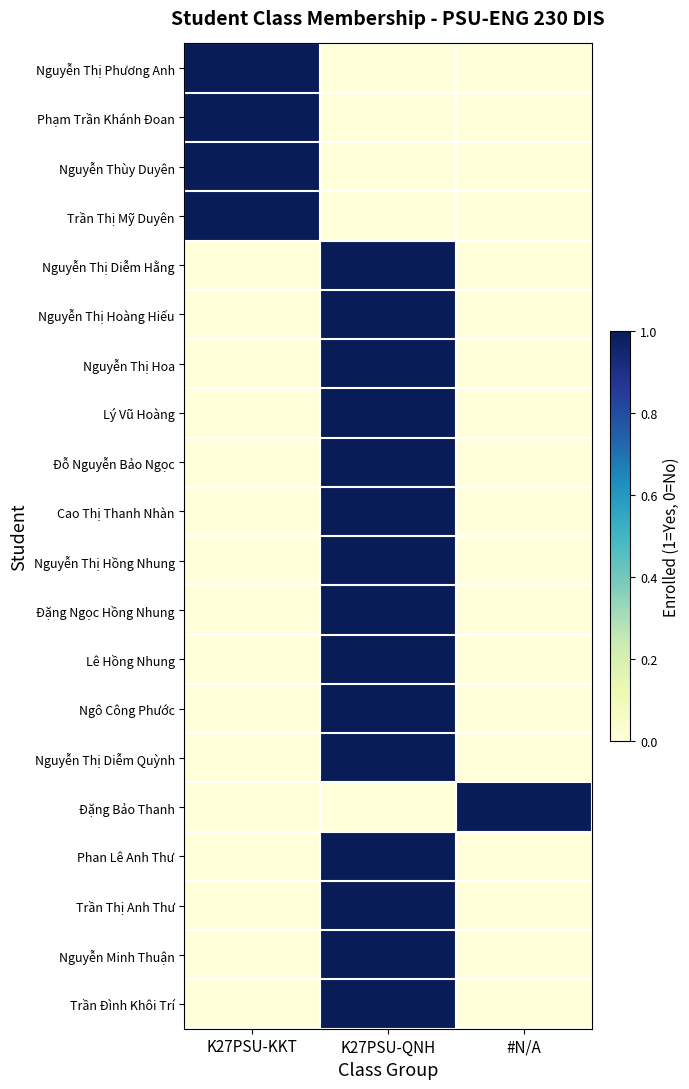

Reading right to left, extract all data points from this chart.

Nguyễn Thị Phương Anh: #N/A=0	K27PSU-QNH=0	K27PSU-KKT=1
Phạm Trần Khánh Đoan: #N/A=0	K27PSU-QNH=0	K27PSU-KKT=1
Nguyễn Thùy Duyên: #N/A=0	K27PSU-QNH=0	K27PSU-KKT=1
Trần Thị Mỹ Duyên: #N/A=0	K27PSU-QNH=0	K27PSU-KKT=1
Nguyễn Thị Diễm Hằng: #N/A=0	K27PSU-QNH=1	K27PSU-KKT=0
Nguyễn Thị Hoàng Hiếu: #N/A=0	K27PSU-QNH=1	K27PSU-KKT=0
Nguyễn Thị Hoa: #N/A=0	K27PSU-QNH=1	K27PSU-KKT=0
Lý Vũ Hoàng: #N/A=0	K27PSU-QNH=1	K27PSU-KKT=0
Đỗ Nguyễn Bảo Ngọc: #N/A=0	K27PSU-QNH=1	K27PSU-KKT=0
Cao Thị Thanh Nhàn: #N/A=0	K27PSU-QNH=1	K27PSU-KKT=0
Nguyễn Thị Hồng Nhung: #N/A=0	K27PSU-QNH=1	K27PSU-KKT=0
Đặng Ngọc Hồng Nhung: #N/A=0	K27PSU-QNH=1	K27PSU-KKT=0
Lê Hồng Nhung: #N/A=0	K27PSU-QNH=1	K27PSU-KKT=0
Ngô Công Phước: #N/A=0	K27PSU-QNH=1	K27PSU-KKT=0
Nguyễn Thị Diễm Quỳnh: #N/A=0	K27PSU-QNH=1	K27PSU-KKT=0
Đặng Bảo Thanh: #N/A=1	K27PSU-QNH=0	K27PSU-KKT=0
Phan Lê Anh Thư: #N/A=0	K27PSU-QNH=1	K27PSU-KKT=0
Trần Thị Anh Thư: #N/A=0	K27PSU-QNH=1	K27PSU-KKT=0
Nguyễn Minh Thuận: #N/A=0	K27PSU-QNH=1	K27PSU-KKT=0
Trần Đình Khôi Trí: #N/A=0	K27PSU-QNH=1	K27PSU-KKT=0